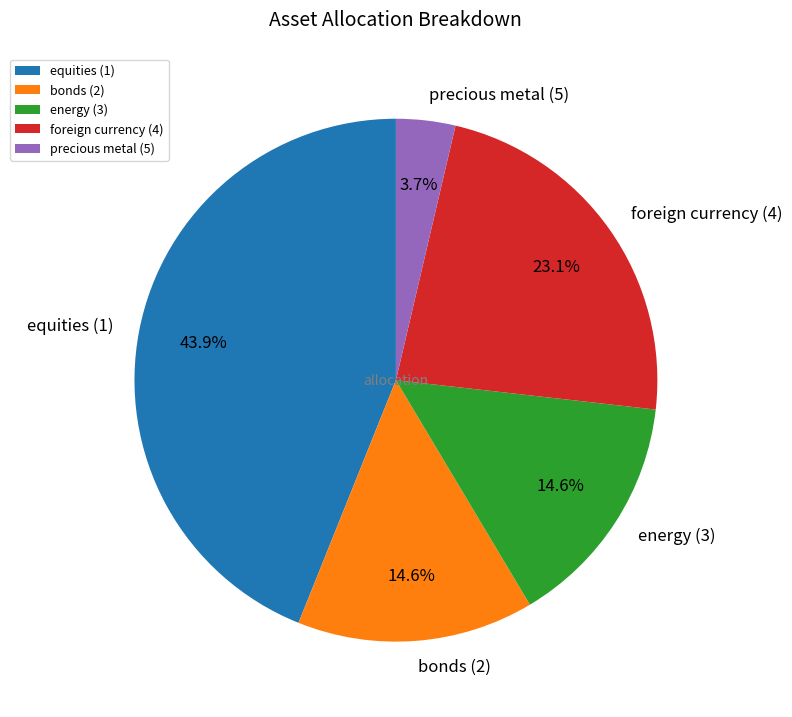

To the nearest percent, what percentage of the pie is bonds (2)?

15%